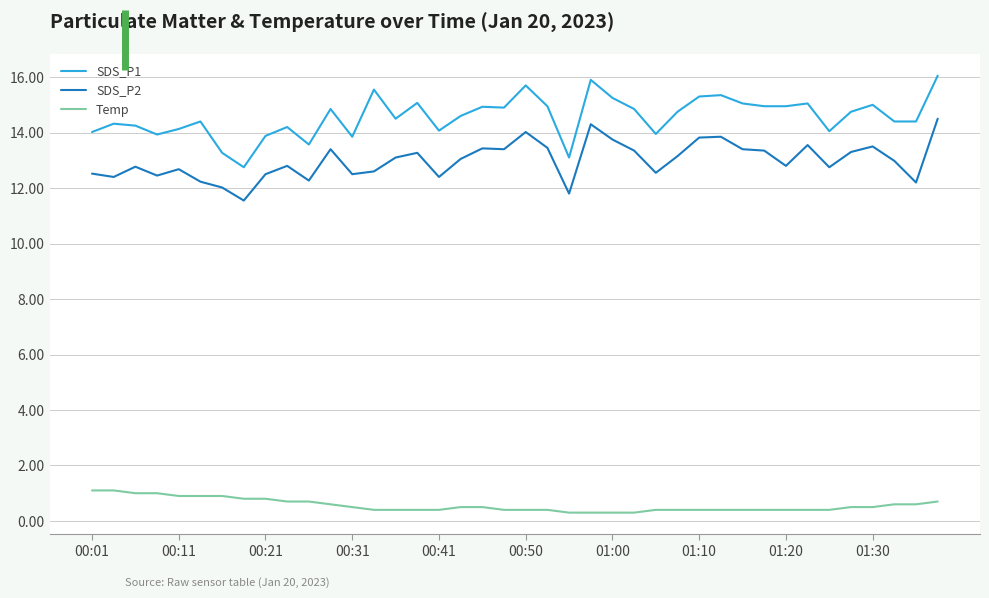

True or false: Temp and SDS_P1 intersect in this chart.

False